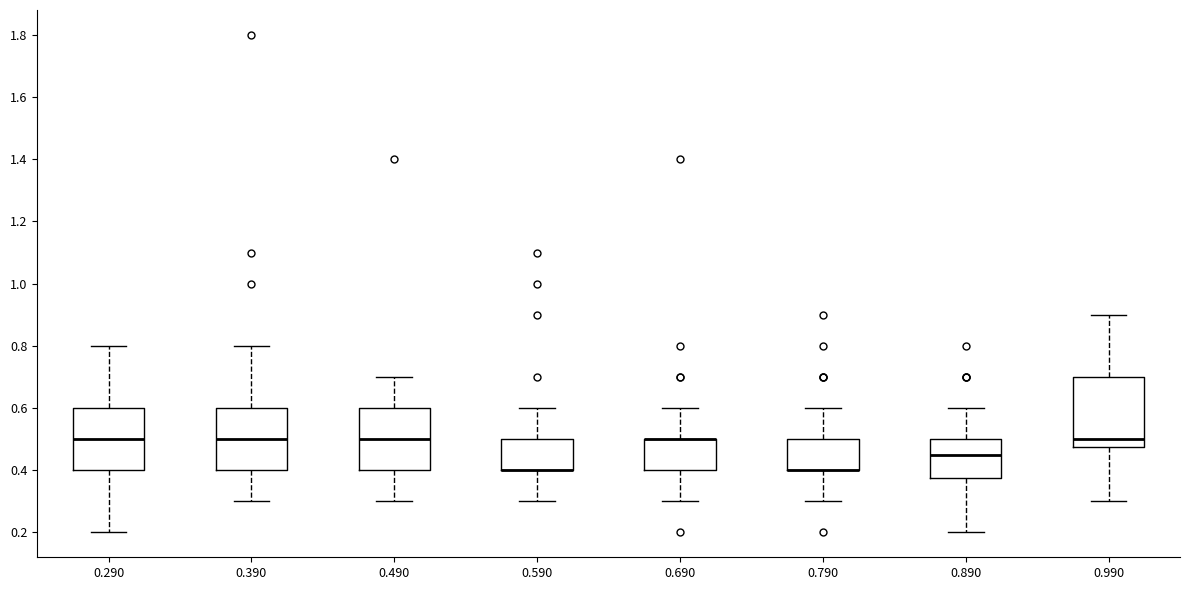

Where does the upper whisker of the box at x = 0.490 end on the y-axis? The values are not printed on the chart, so give them approximately, as read against the axis.

0.70